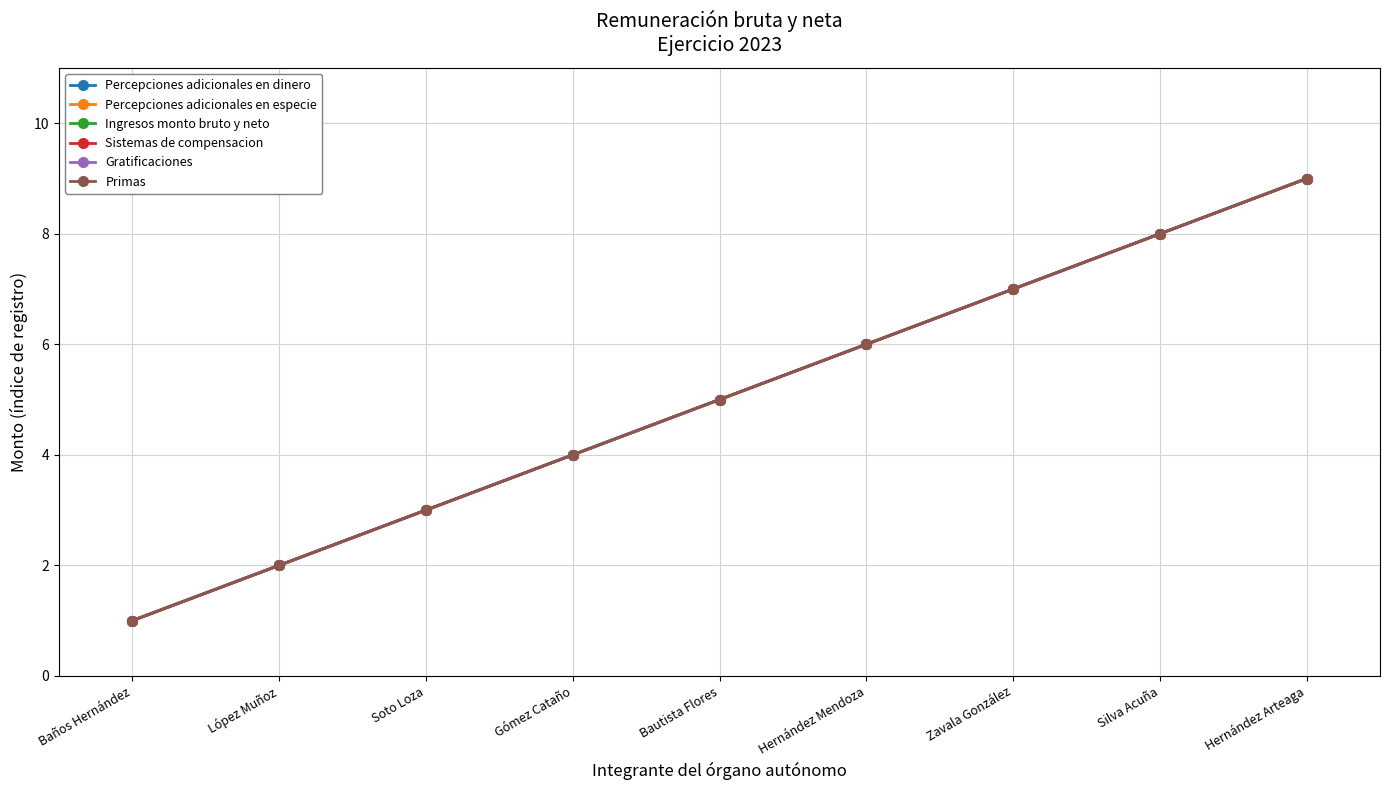

How many lines are shown in the chart?

6